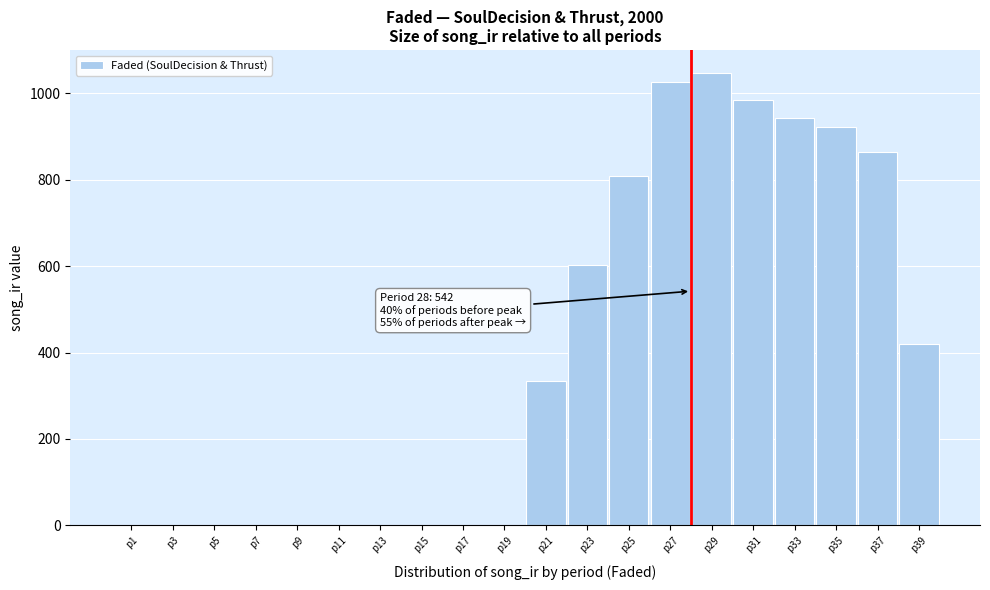

Reading left to right, transcribe all the data shown in this chart.

p1=0.0	p3=0.0	p5=0.0	p7=0.0	p9=0.0	p11=0.0	p13=0.0	p15=0.0	p17=0.0	p19=0.0	p21=334.0	p23=603.3	p25=809.8	p27=1026.1	p29=1047.4	p31=985.5	p33=943.9	p35=921.9	p37=864.4	p39=419.9